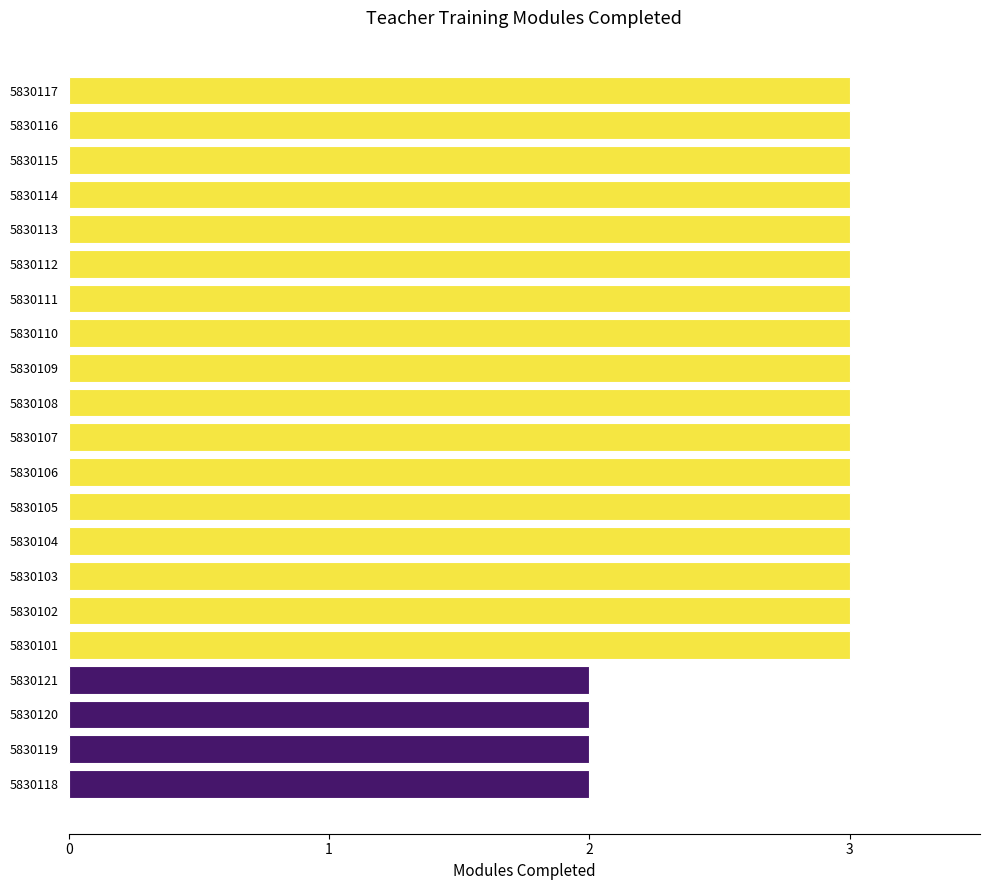

True or false: the data shows 2 at 5830105.

False